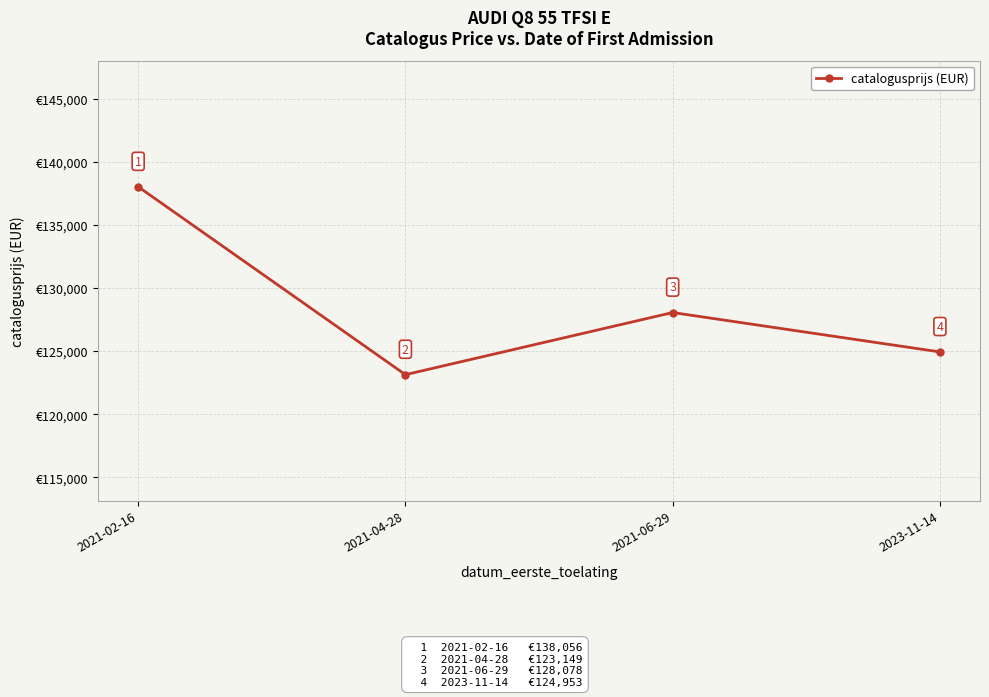

What value does the data have at 2021-06-29, to the nearest 10?

128080